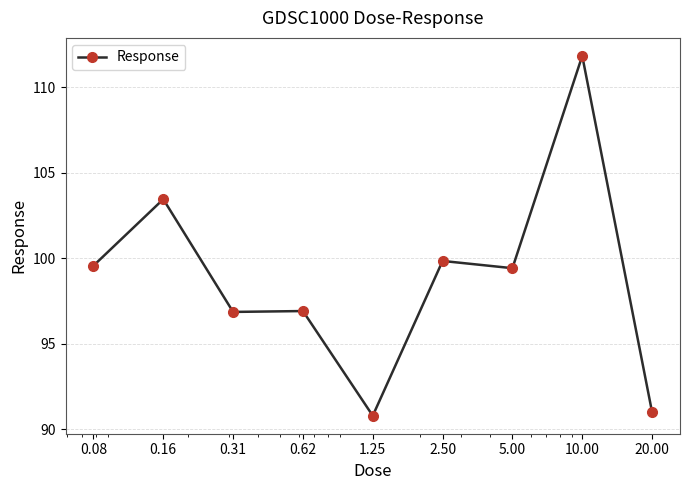

How many values exceed 99?

5